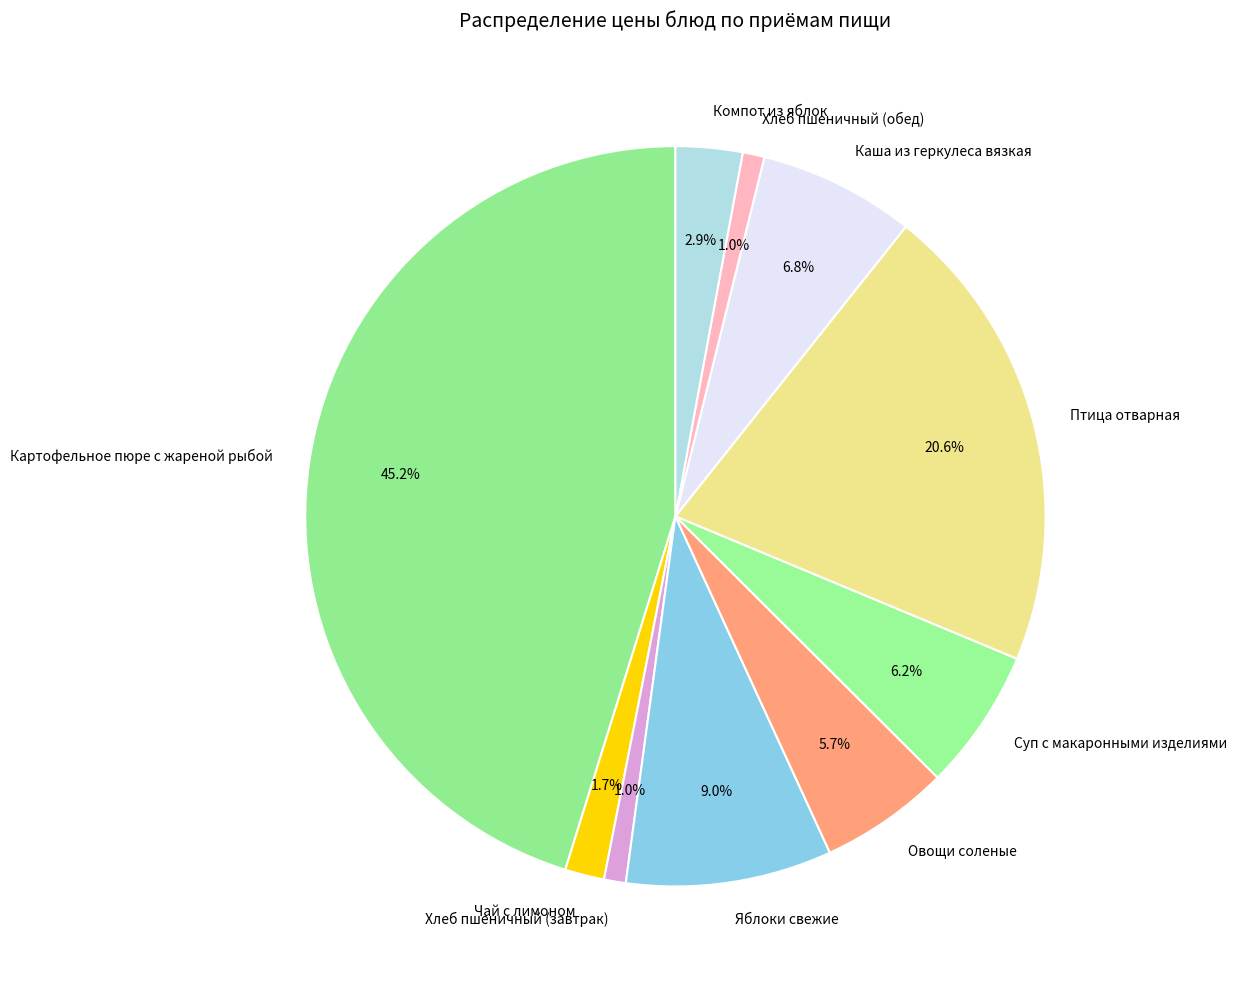

Which slice is the largest?

Картофельное пюре с жареной рыбой